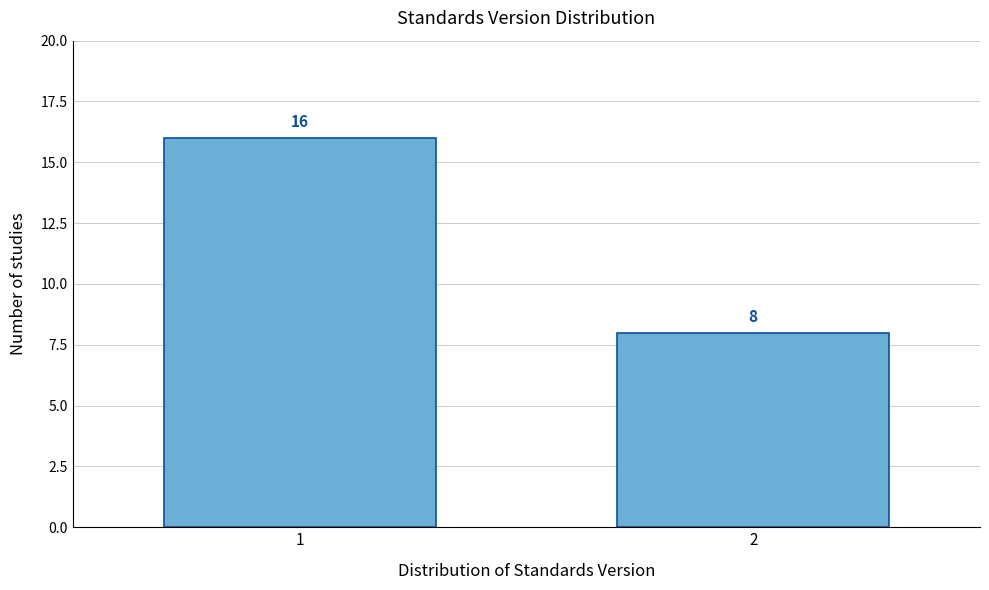

Reading right to left, transcribe all the data shown in this chart.

2=8	1=16